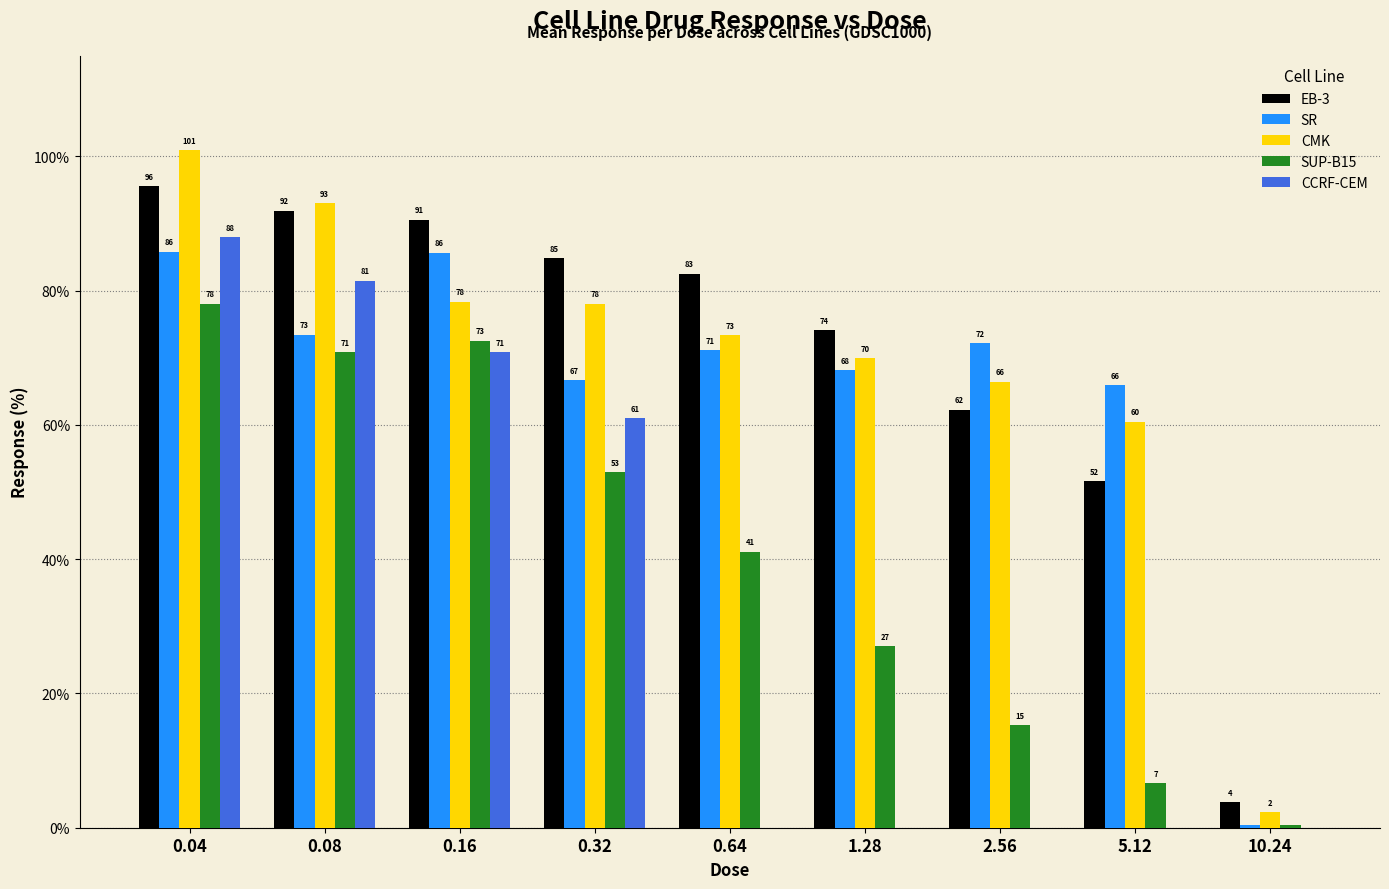

What is the total value across all series at 5.12?

184.6